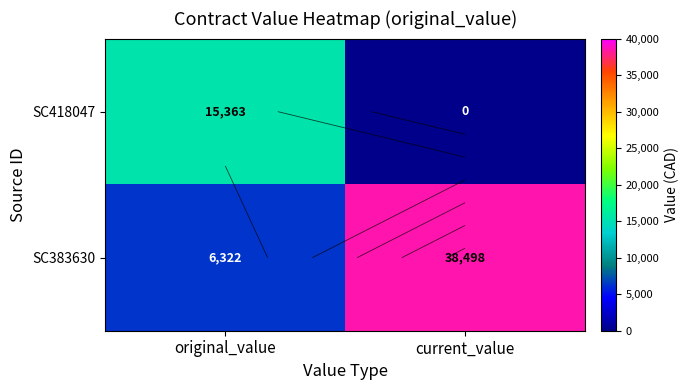

Rank the series at original_value from lowest to highest value.

SC383630, SC418047